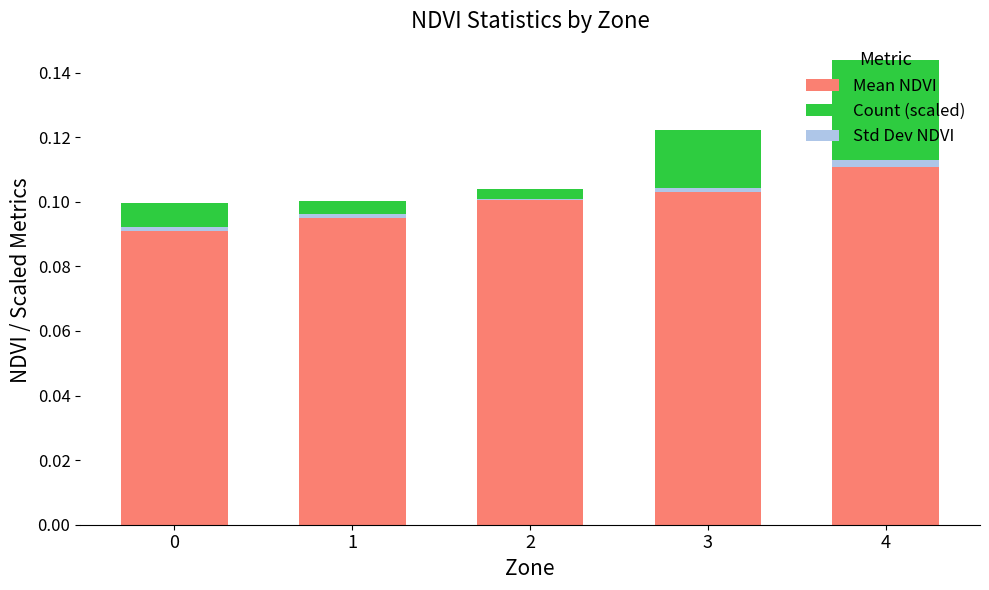

The value of Count (scaled) at 1 is 0.0. True or false?

False